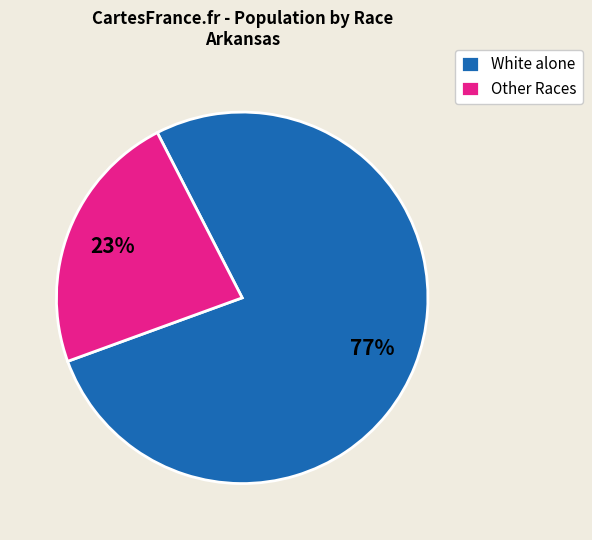

How many segments does this pie chart have?

2